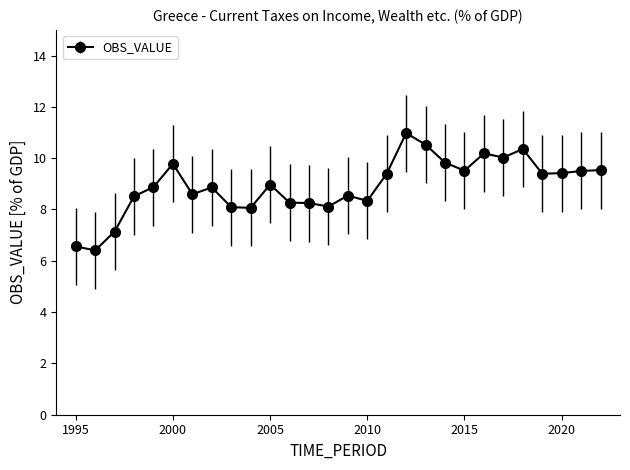

What is the value of the 15th point from the left?

8.5